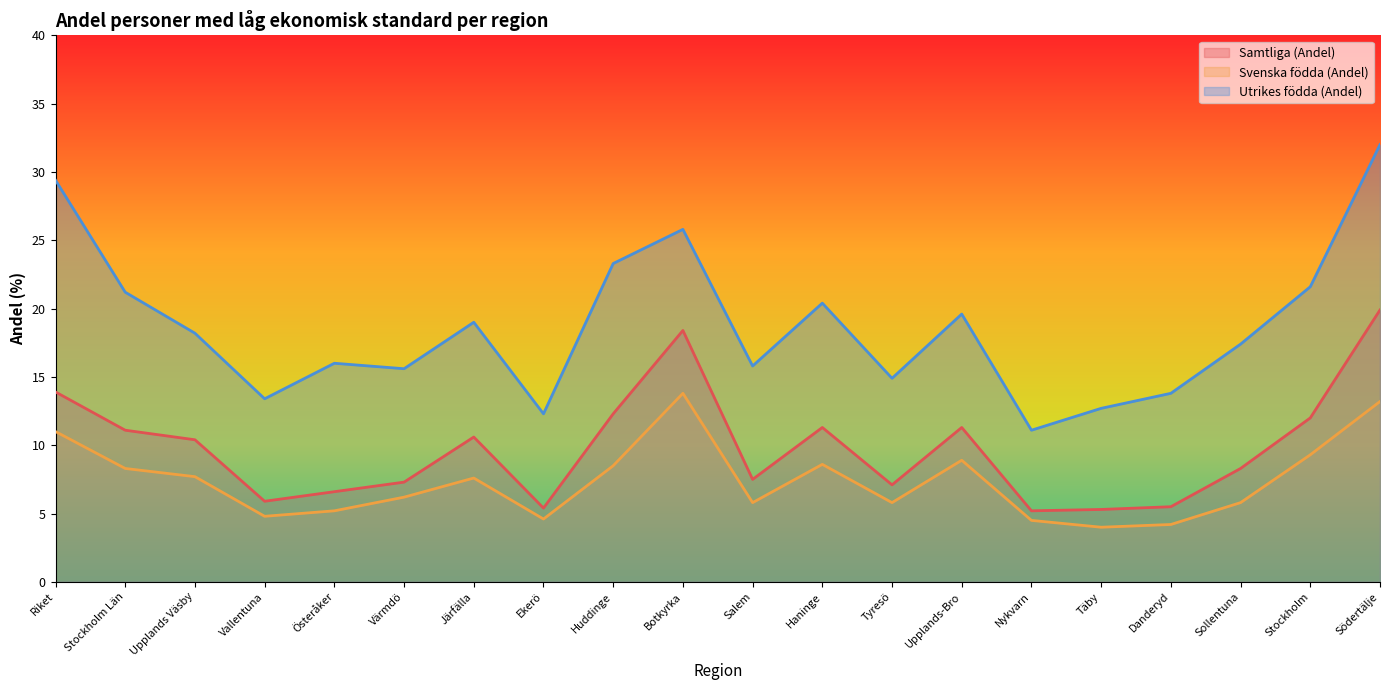

At which label does Svenska födda (Andel) first exceed 7?

Riket